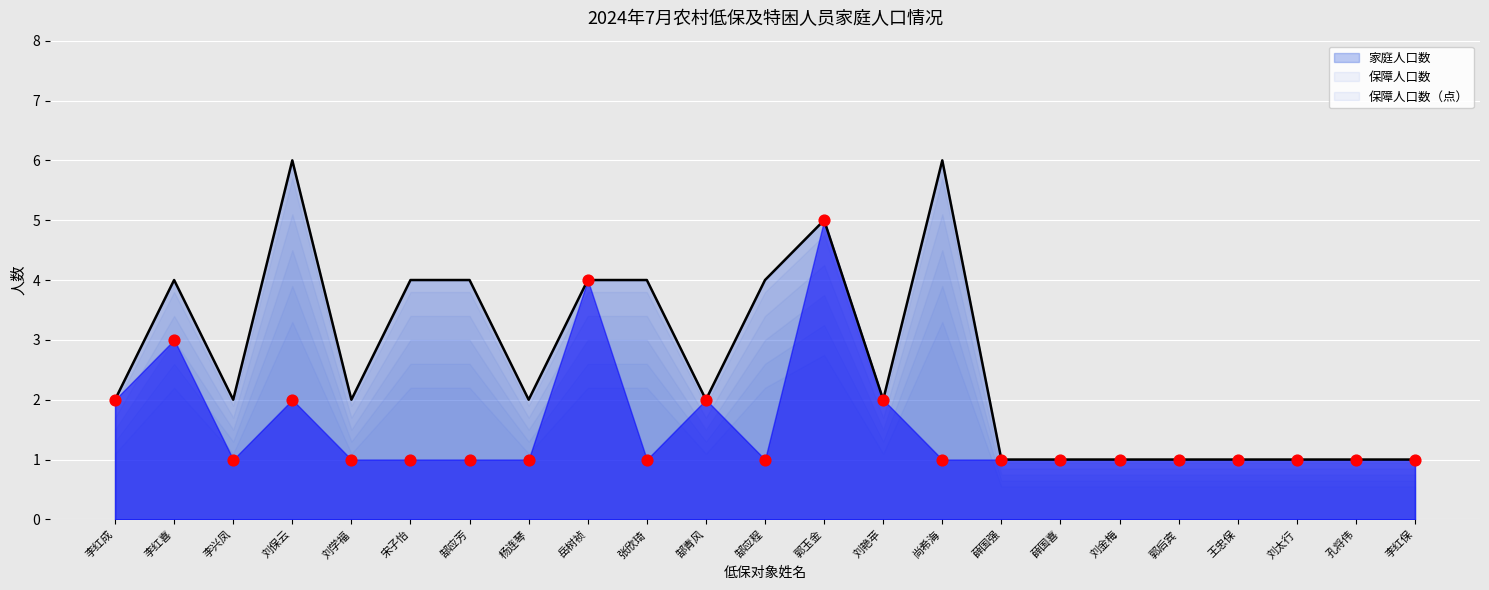

Is it true that 家庭人口数 equals 5 at 岳树祯?

False